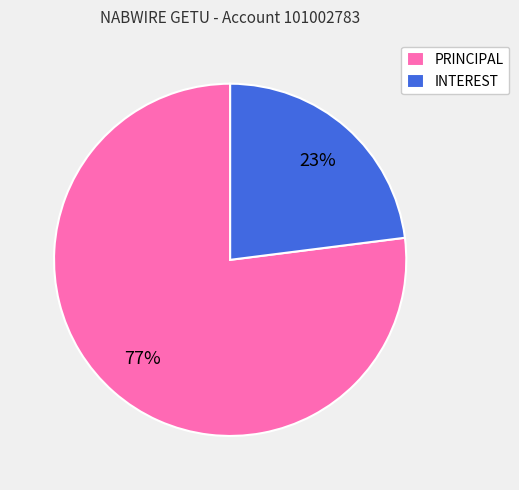

What percentage is the PRINCIPAL slice, to the nearest percent?

77%